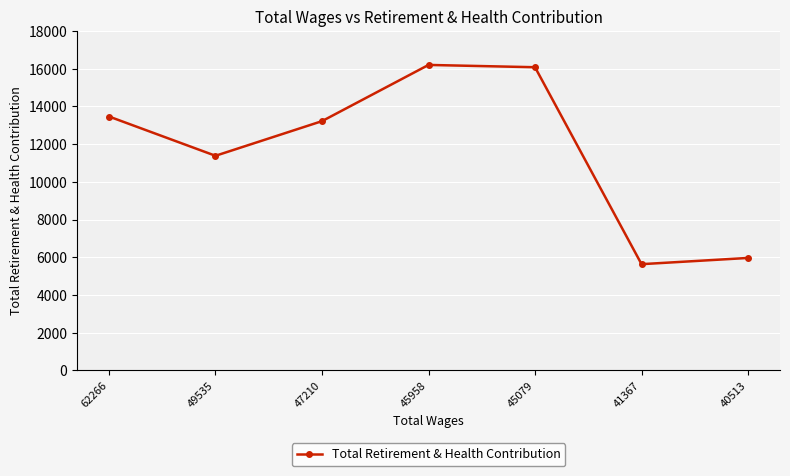

What is the average value?

11707